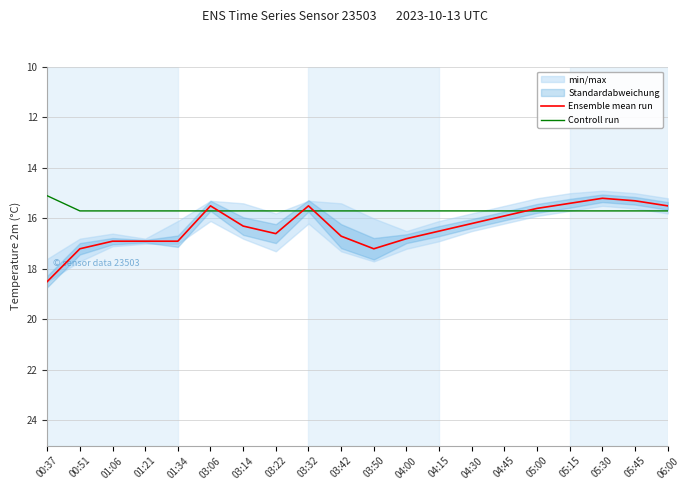

What position from the right is 03:14?

14